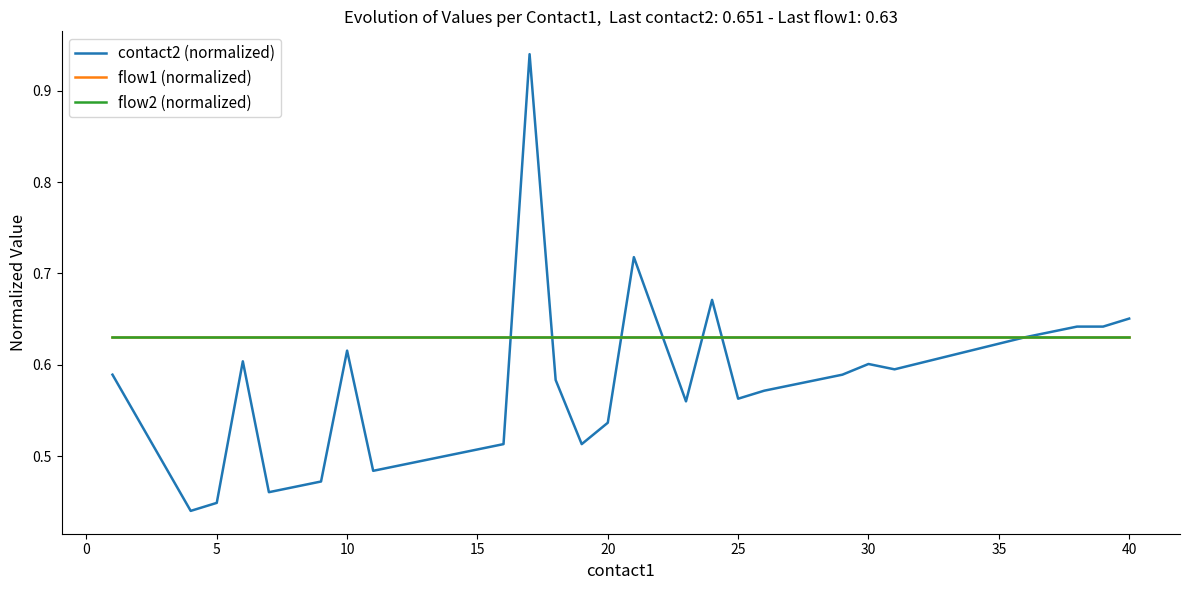

Reading left to right, what are all the values shown in this chart?

contact2 (normalized): 0.6	0.4	0.4	0.6	0.5	0.5	0.5	0.6	0.5	0.5	0.5	0.5	0.5	0.5	0.9	0.6	0.5	0.5	0.7	0.6	0.7	0.6	0.6	0.6	0.6	0.6	0.6	0.6	0.6	0.6	0.6	0.6	0.7
flow1 (normalized): 0.6	0.6	0.6	0.6	0.6	0.6	0.6	0.6	0.6	0.6	0.6	0.6	0.6	0.6	0.6	0.6	0.6	0.6	0.6	0.6	0.6	0.6	0.6	0.6	0.6	0.6	0.6	0.6	0.6	0.6	0.6	0.6	0.6
flow2 (normalized): 0.6	0.6	0.6	0.6	0.6	0.6	0.6	0.6	0.6	0.6	0.6	0.6	0.6	0.6	0.6	0.6	0.6	0.6	0.6	0.6	0.6	0.6	0.6	0.6	0.6	0.6	0.6	0.6	0.6	0.6	0.6	0.6	0.6